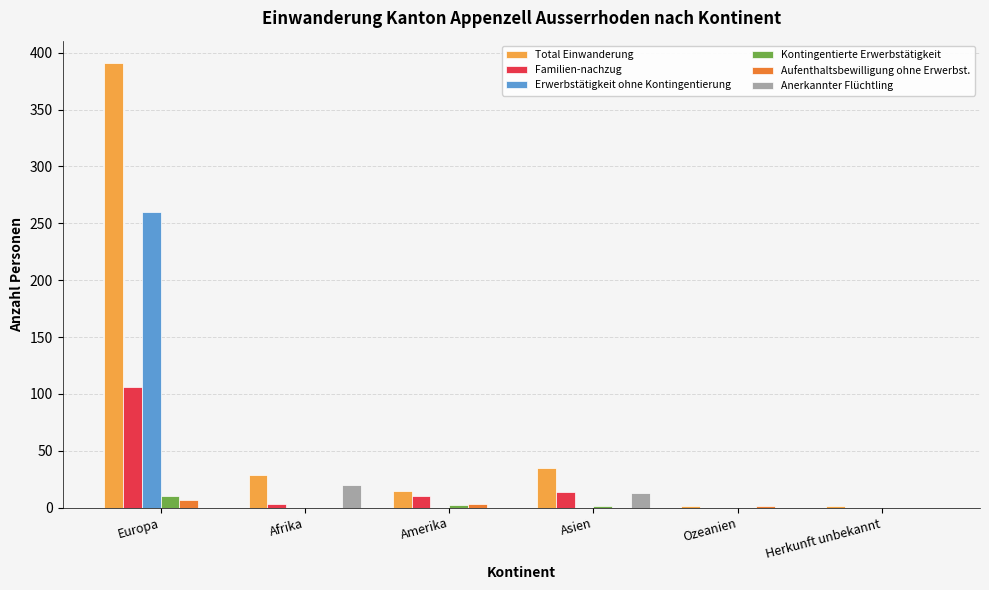

Which series has the largest total across all categories?

Total Einwanderung